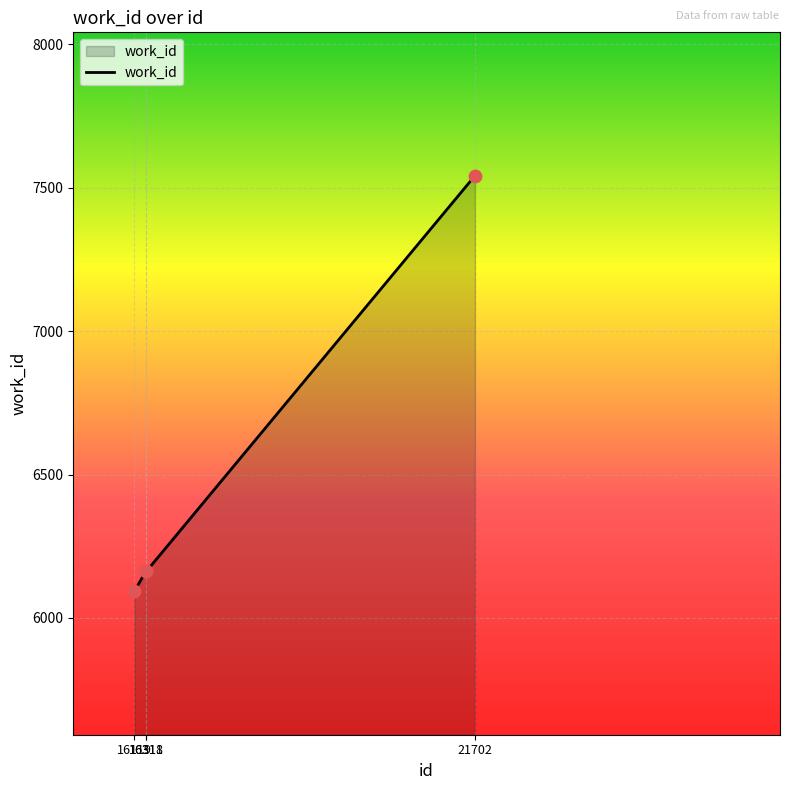

What is the change in value from 16119 to 21702?

+1449